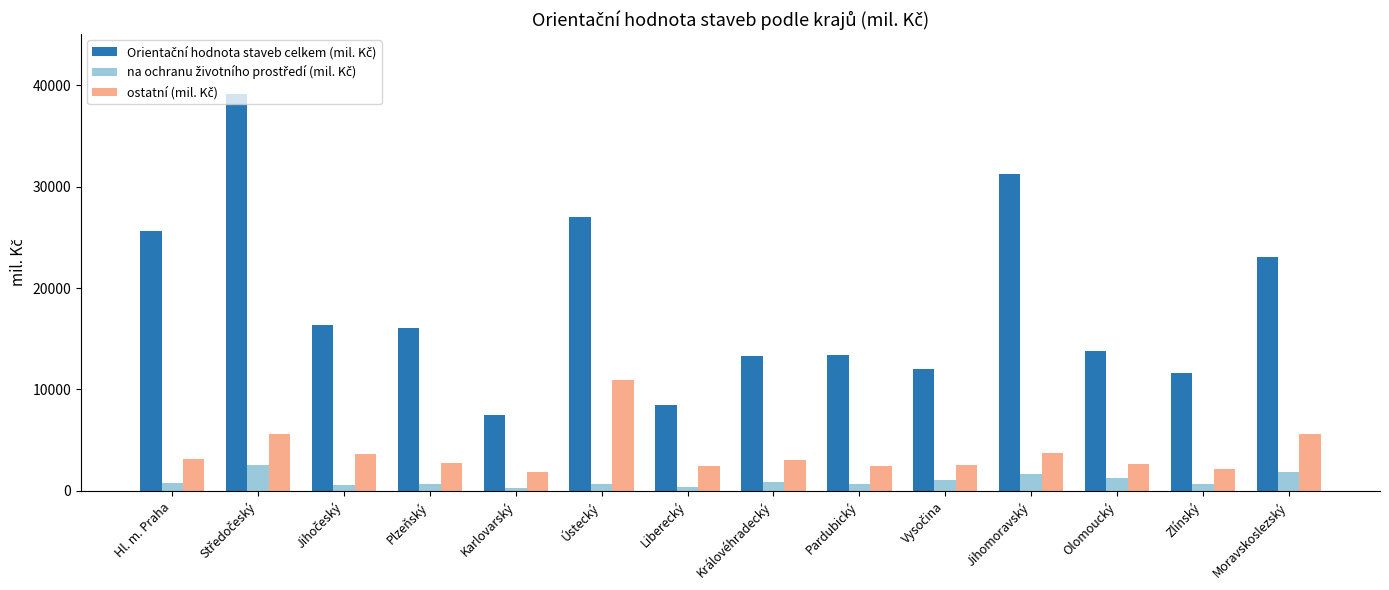

At how many categories does at least one series exceed 21222?

5